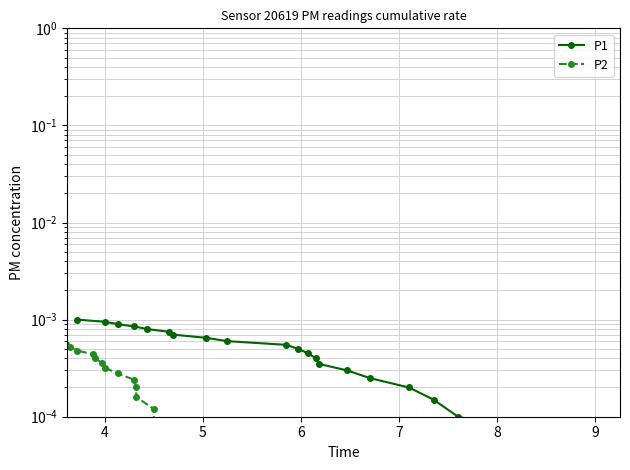

List the series in order of their overall mean, lowest first.

P2, P1